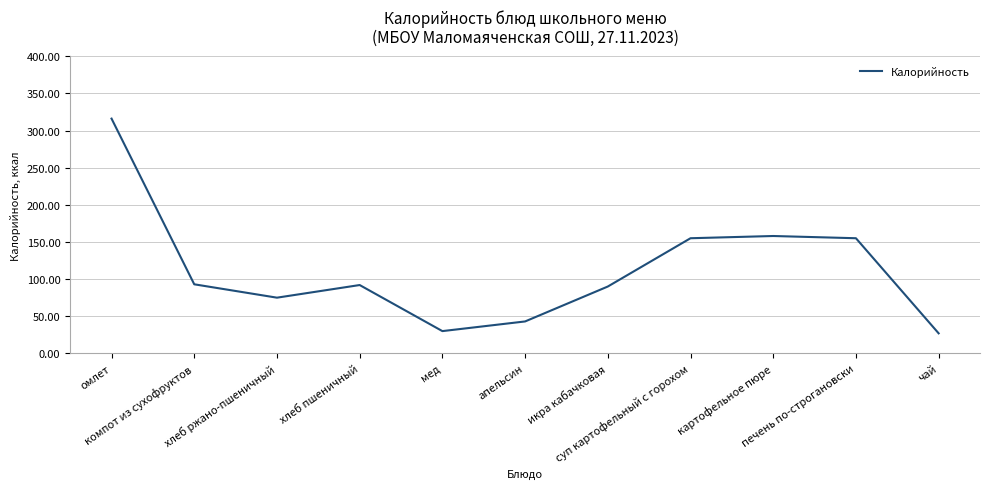

What value does the data have at чай?

27